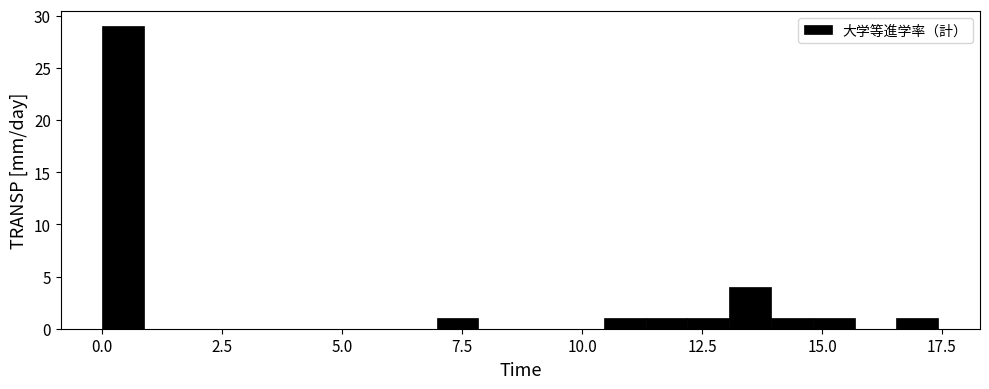

Read against the x-axis, roughly where is the centre of the tallest bar?

0.5